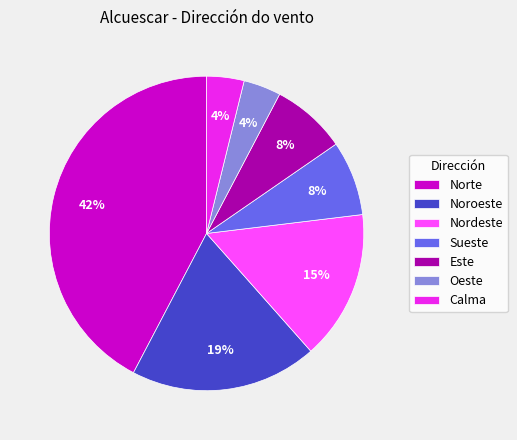

To the nearest percent, what is the difference between the largest and smallest slice percentages?

38%